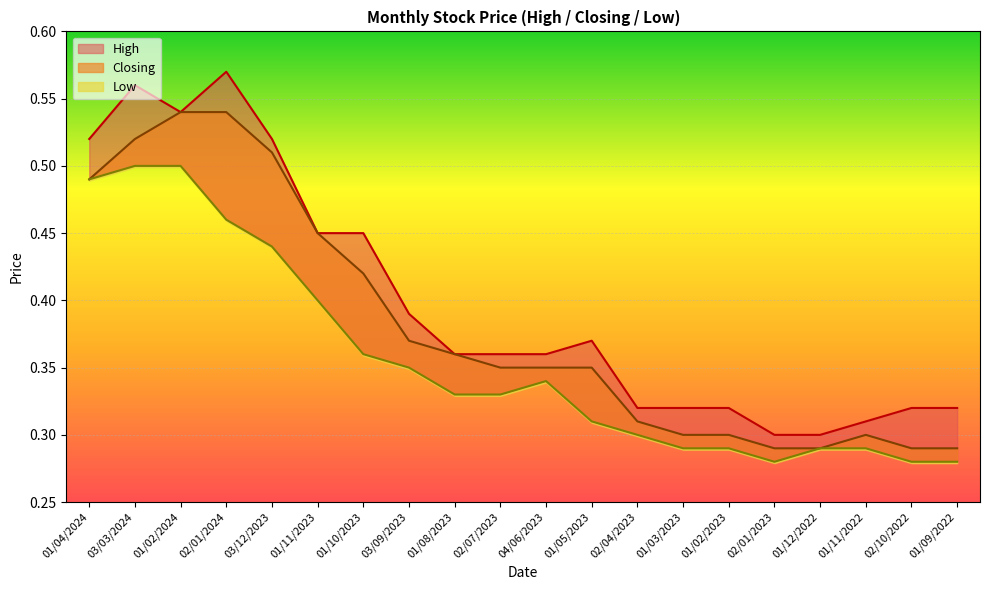

True or false: Closing and Low cross at least once.

False